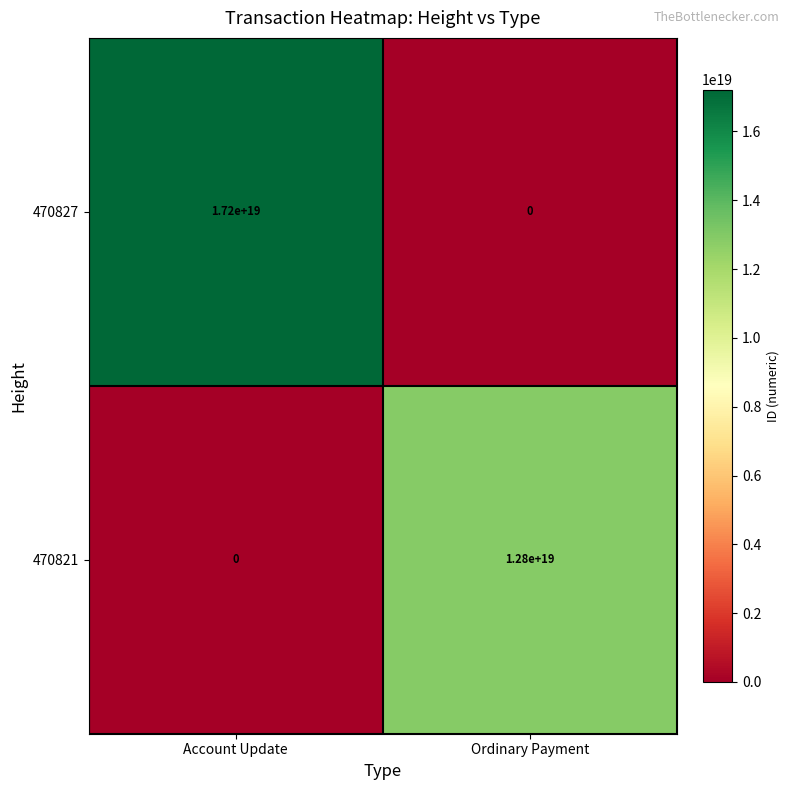

Which label corresponds to the largest value in the chart?

Account Update